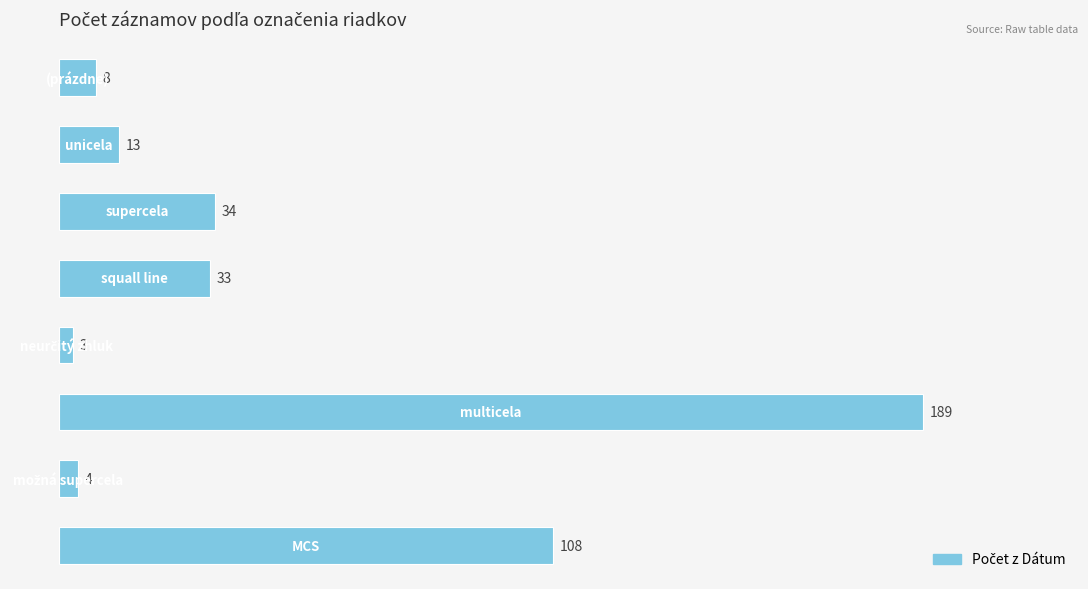

What is the smallest value displayed?

3